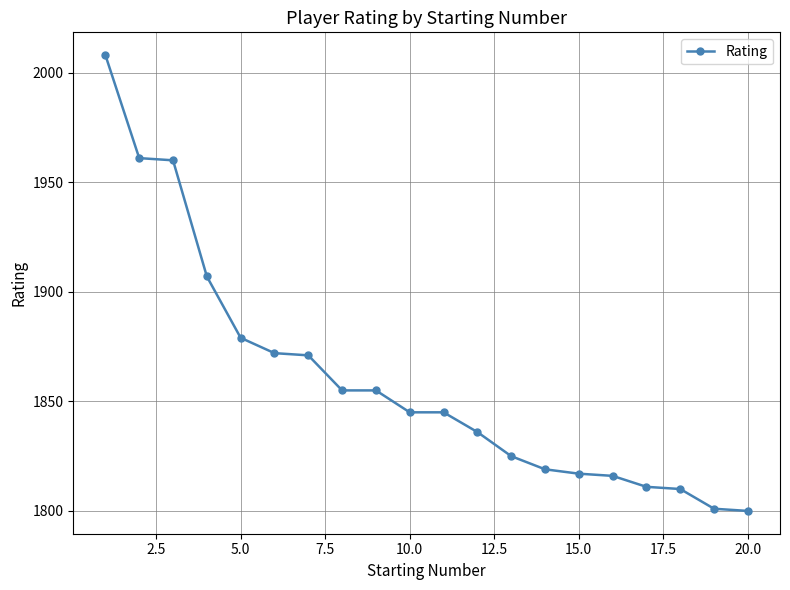

What is the minimum value shown in the chart?

1800